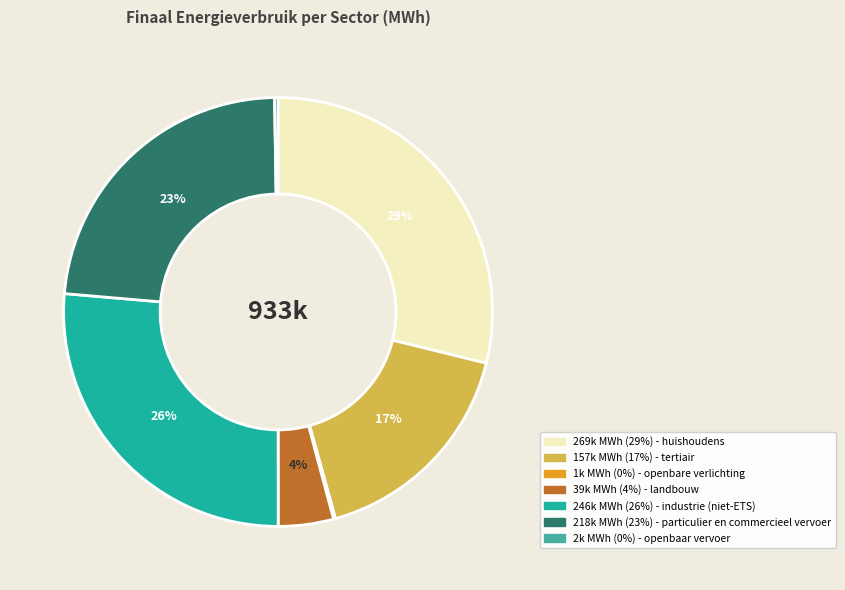

To the nearest percent, what is the difference between the largest and smallest slice percentages?

29%